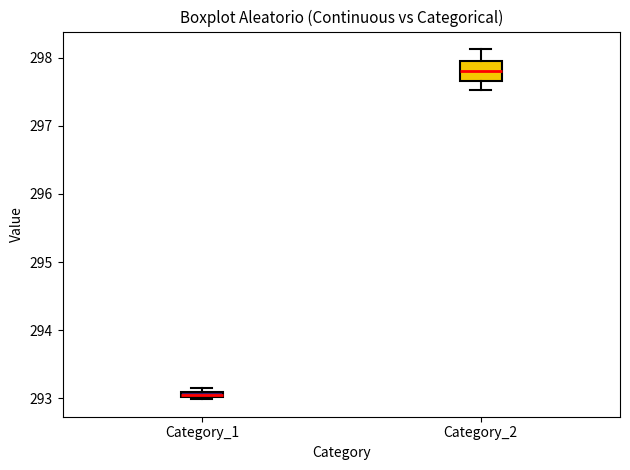

Which box's median line is the lowest?

Category_1